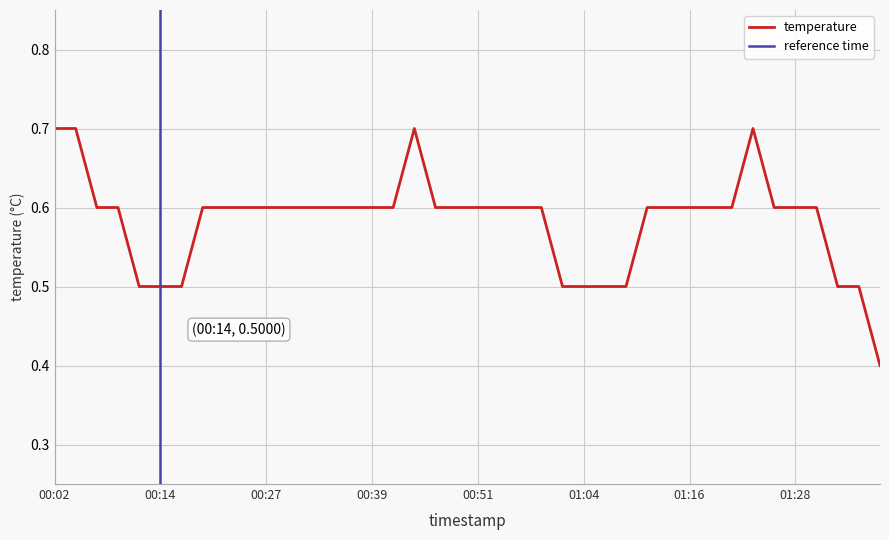

What is the difference between the second highest and second lowest values?

0.2